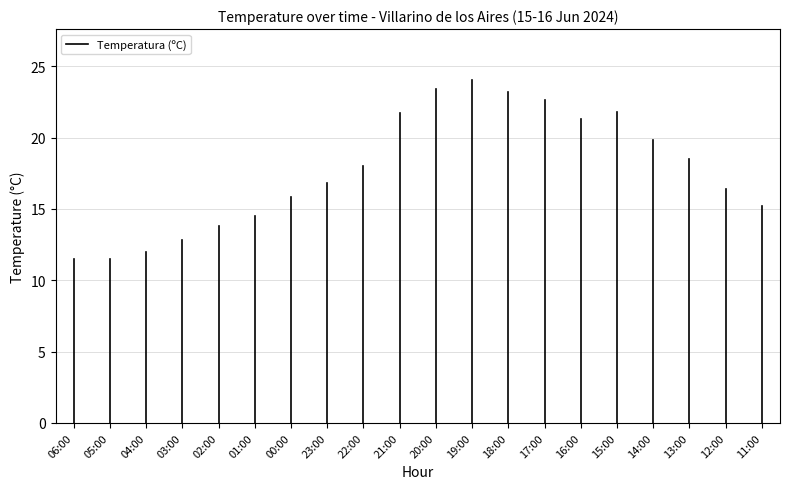

True or false: the data shows 11.5 at 06:00.

True